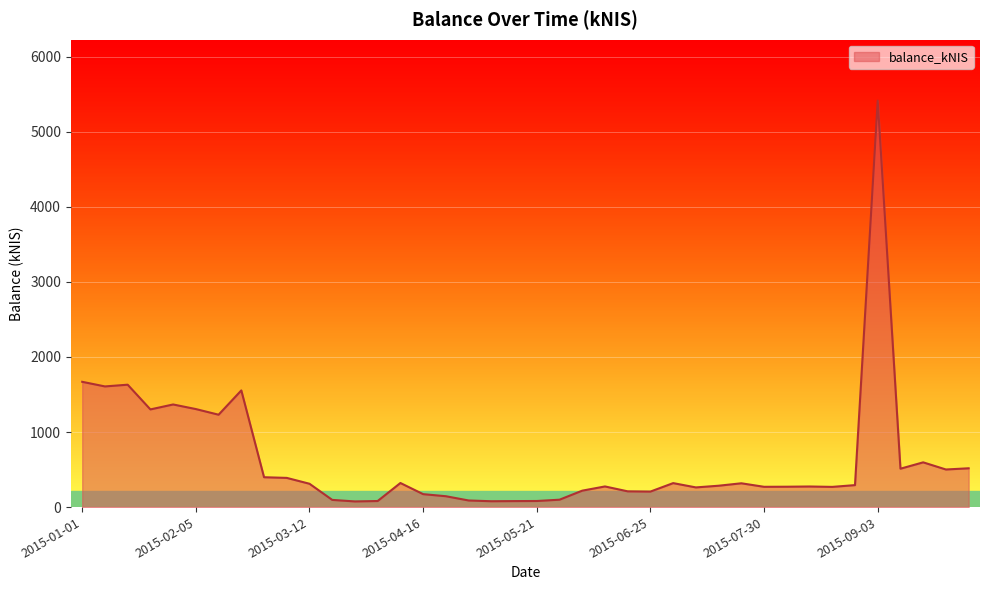

What is the maximum value shown in the chart?

5413.0